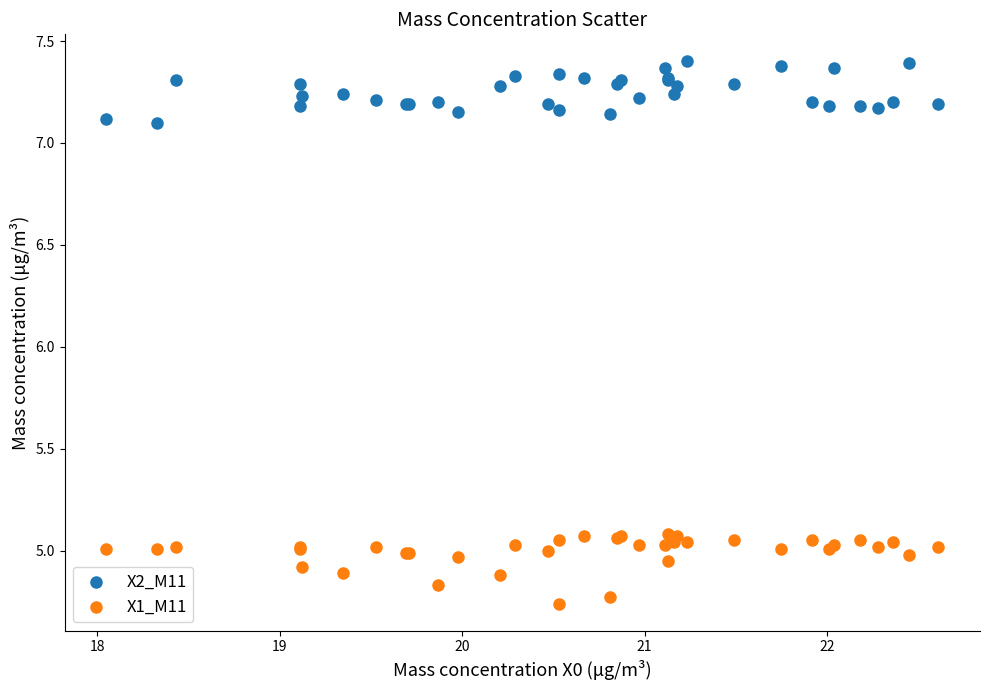

Which series contains the lowest Y value?

X1_M11